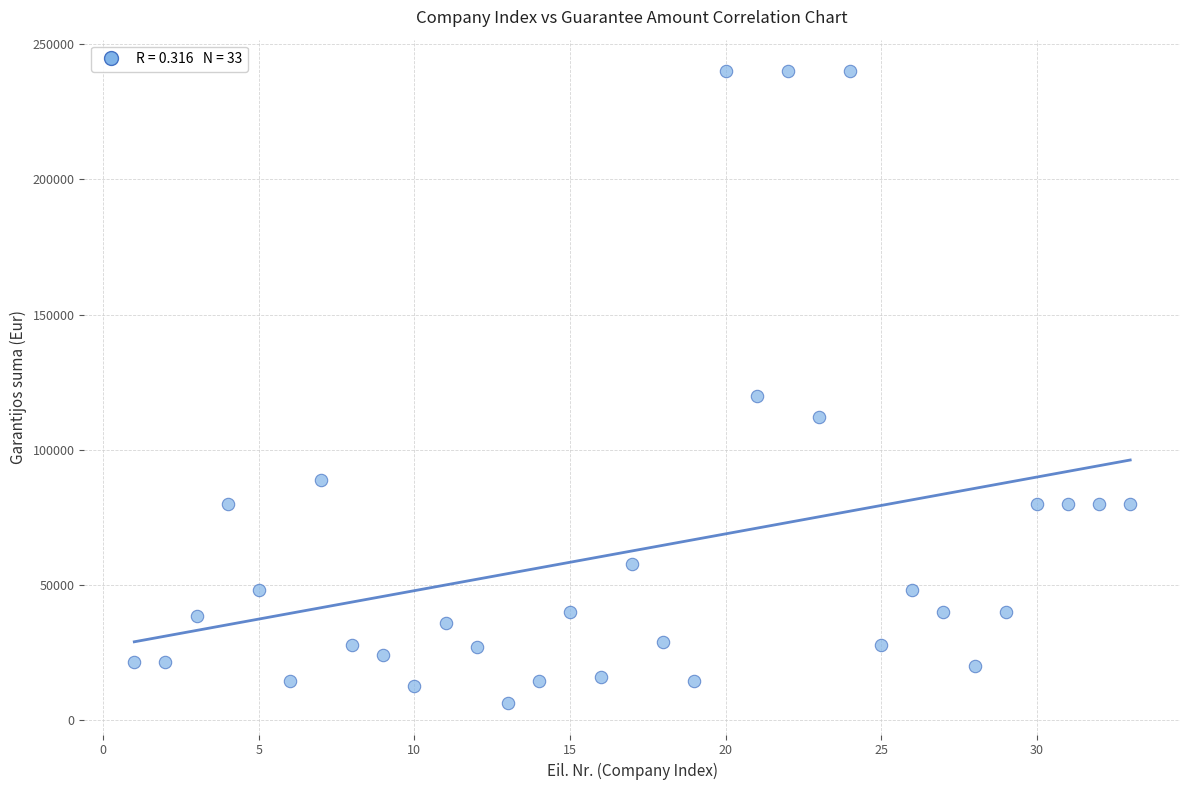

What Y value in the scatter plot is closest to 123200?

120000